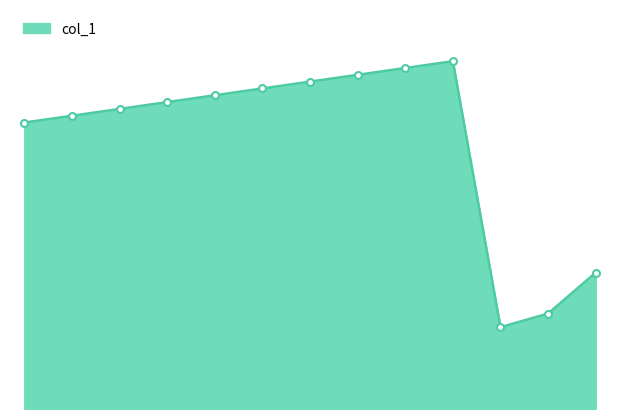

Where does the data first go above 45000000?

4